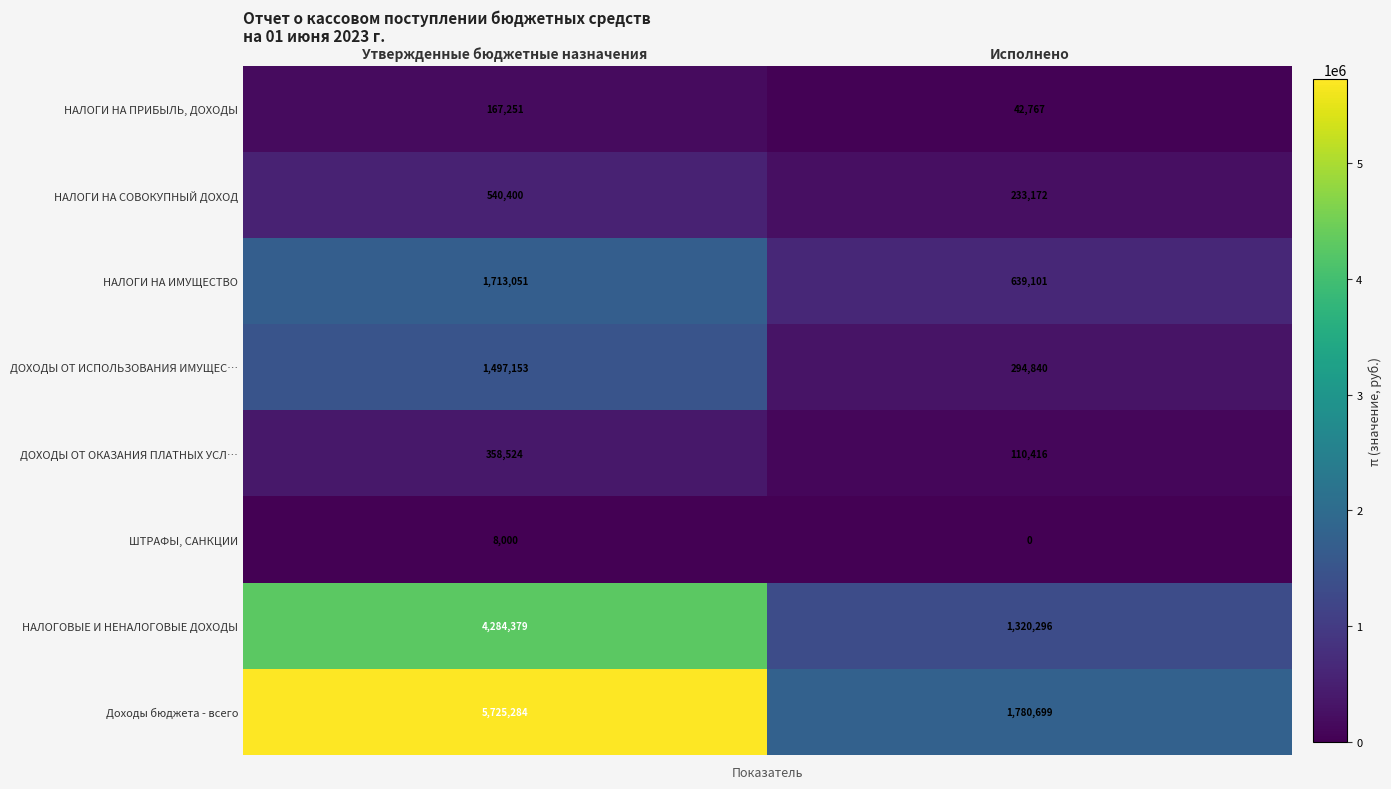

At how many categories does at least one series exceed 3671973?

1